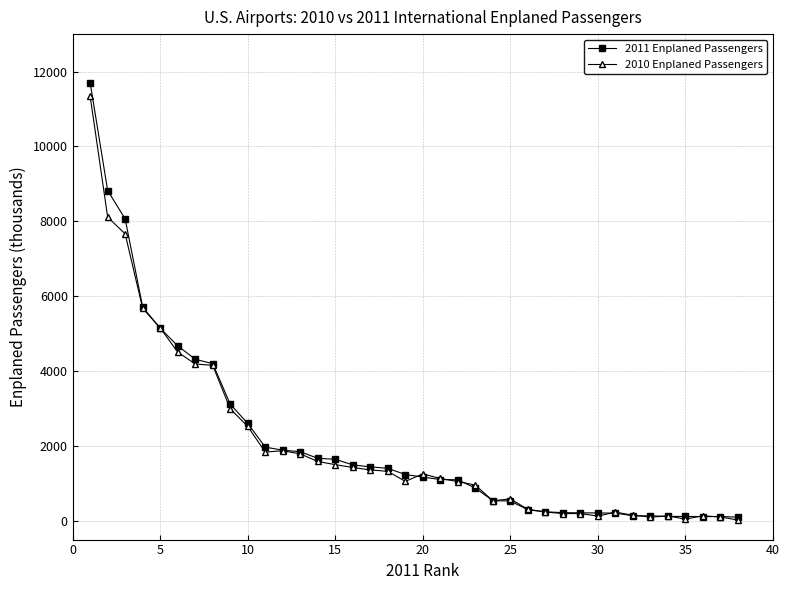

What is the greatest value displayed?

11704.7